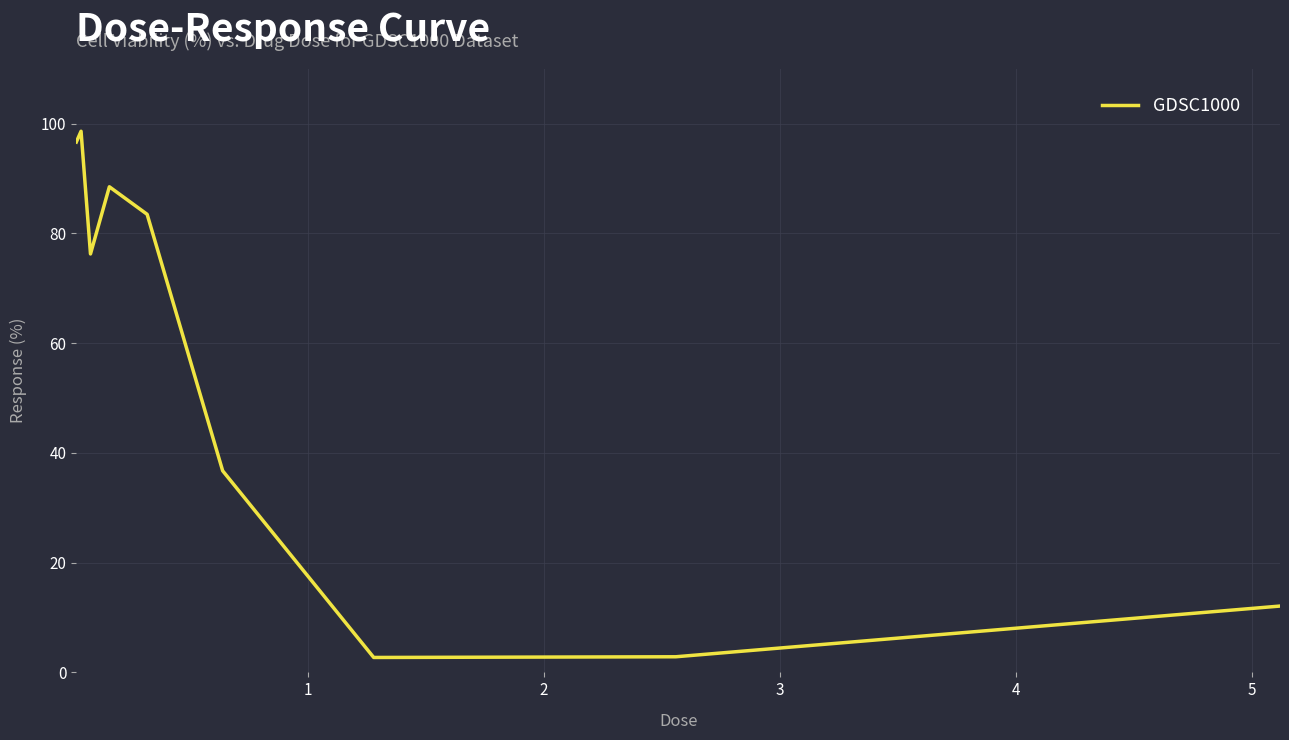

What is the difference between the maximum and minimum values?

95.9